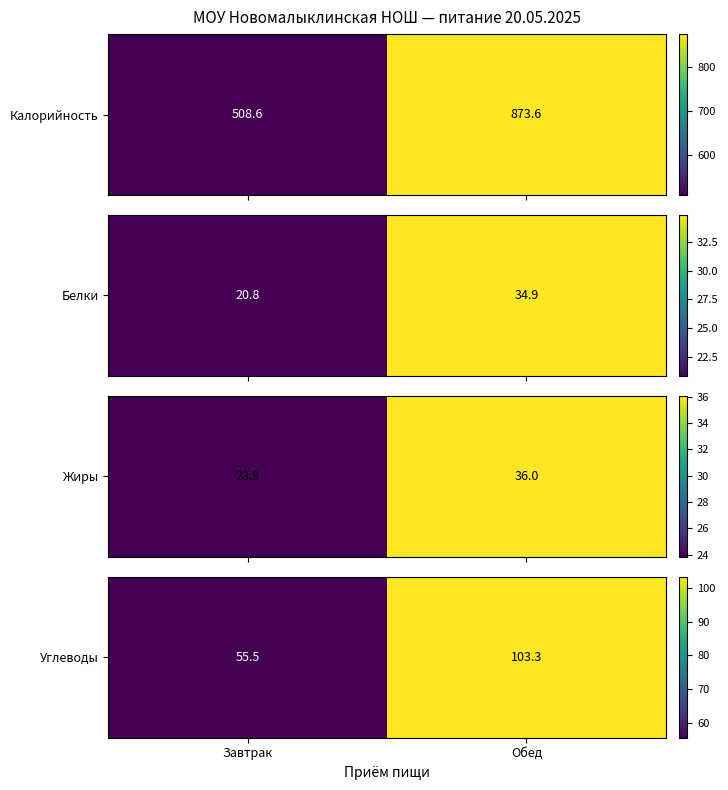

Between Обед and Завтрак, which is larger?

Обед